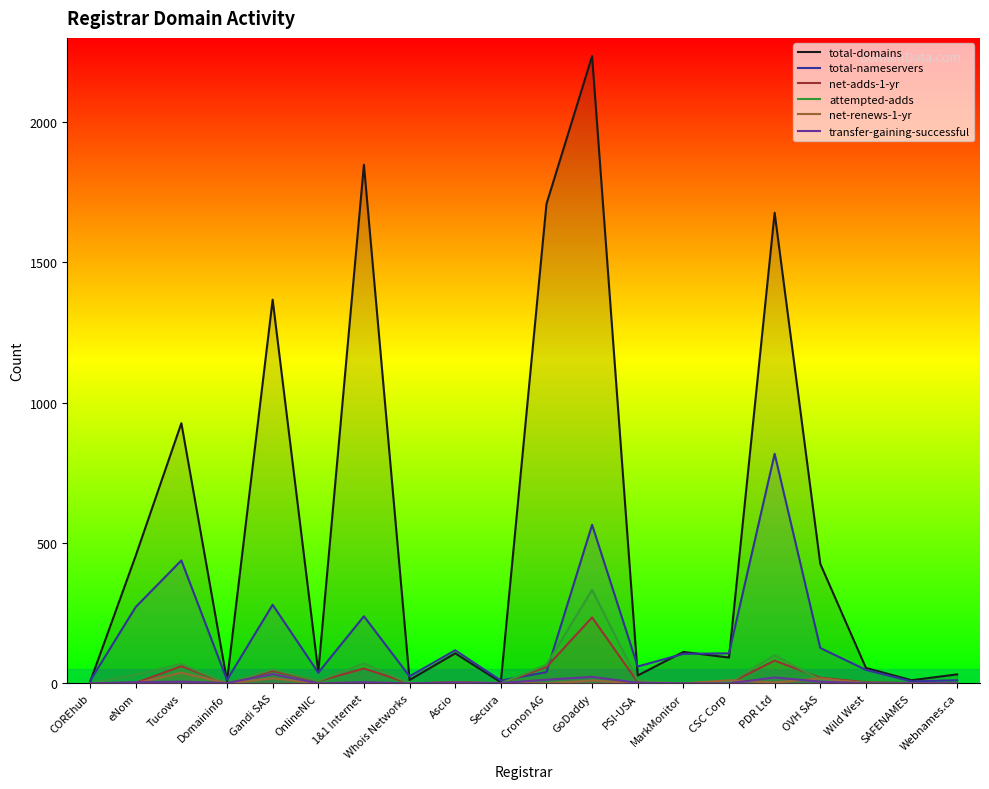

What is the difference between the maximum and second lowest values in the total-domains series?

2230